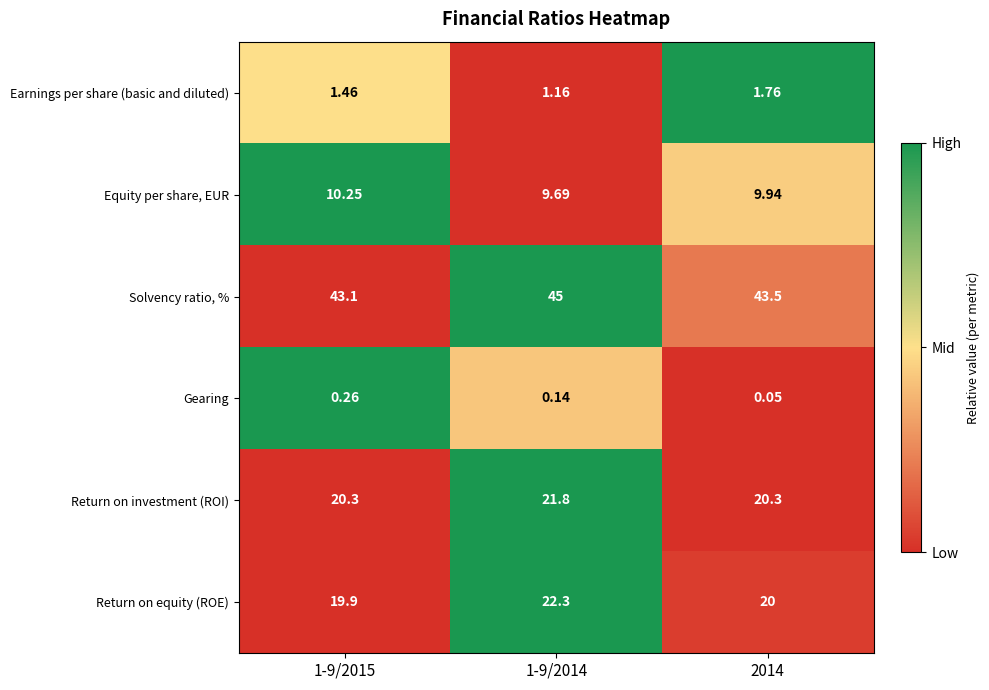

List the series in order of their peak value, highest first.

Solvency ratio, %, Return on equity (ROE), Return on investment (ROI), Equity per share, EUR, Earnings per share (basic and diluted), Gearing